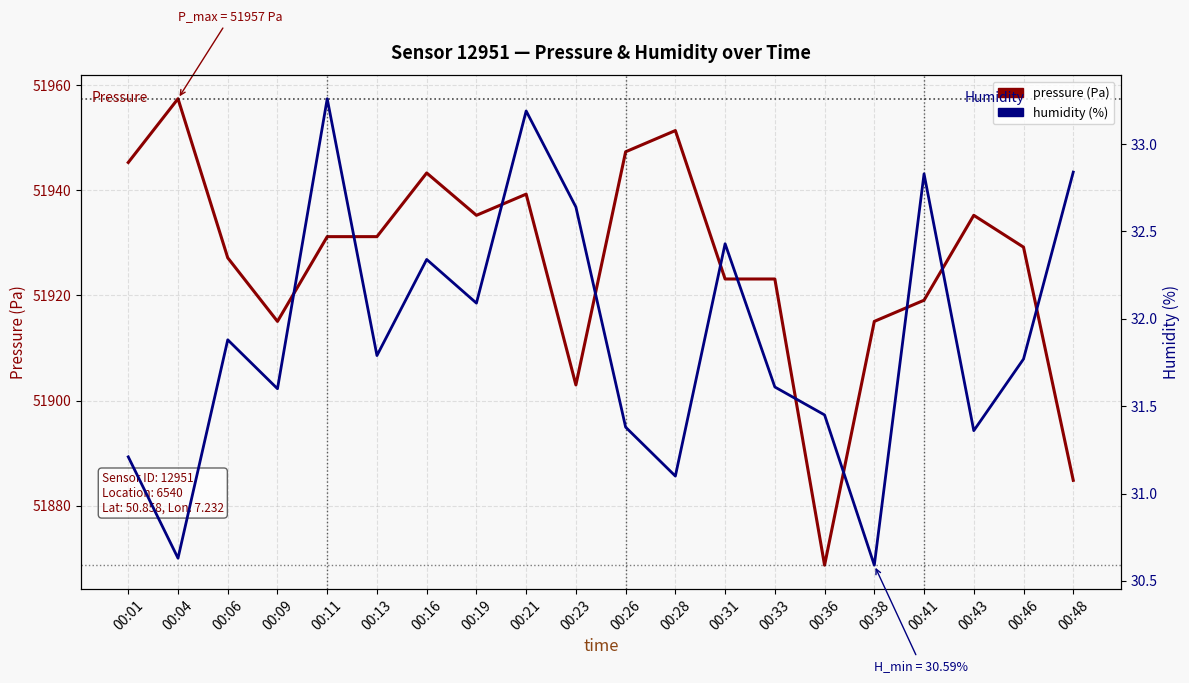

How many lines are shown in the chart?

2